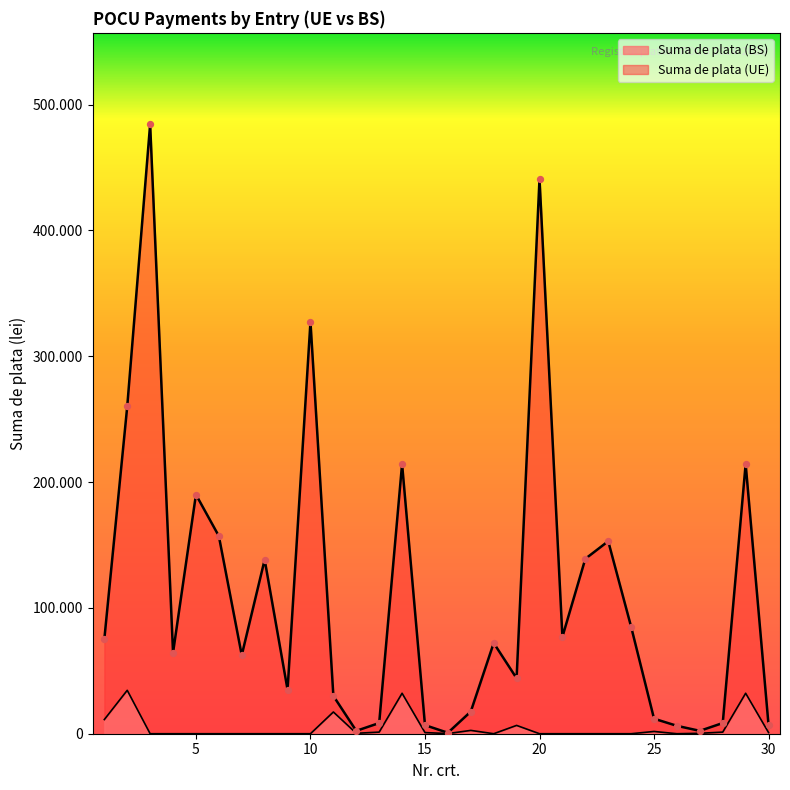

At how many categories does at least one series exceed 50827?

17